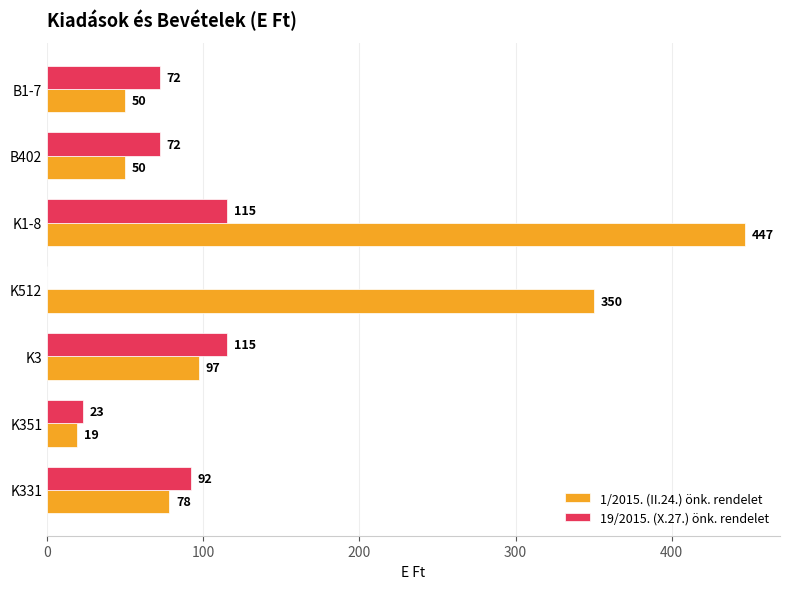

Where is 1/2015. (II.24.) önk. rendelet nearest to the value 233?

K512